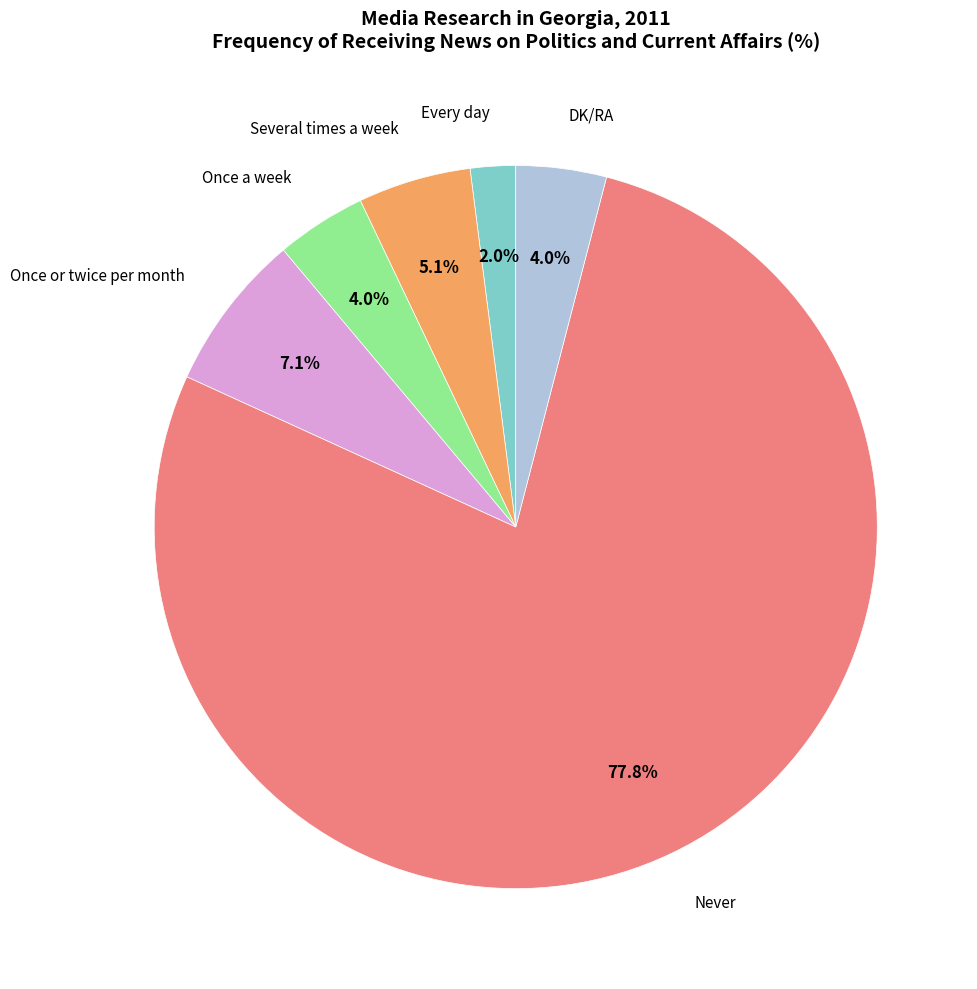

Is there any slice that represents more than half of the pie?

Yes